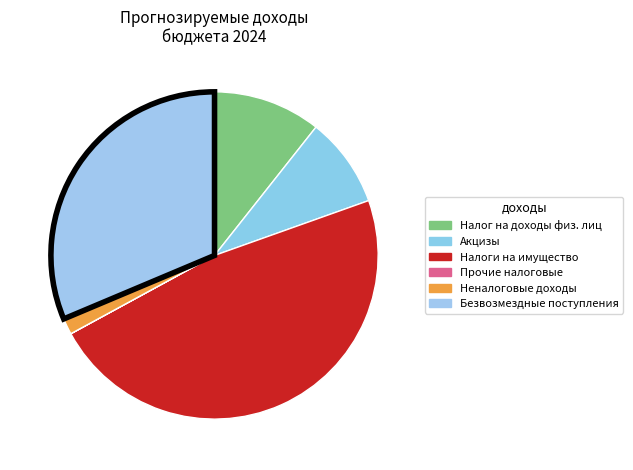

To the nearest percent, what percentage of the pie is Безвозмездные поступления?

31%